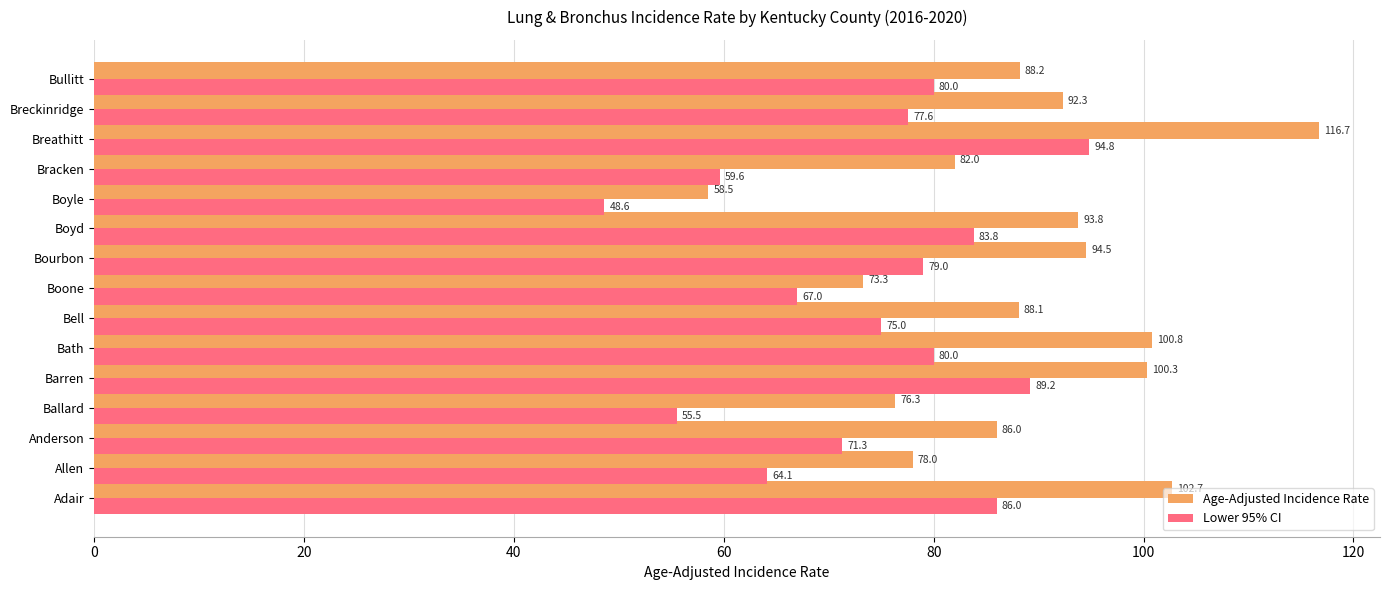

What is the approximate value of Age-Adjusted Incidence Rate at Ballard?

76.3